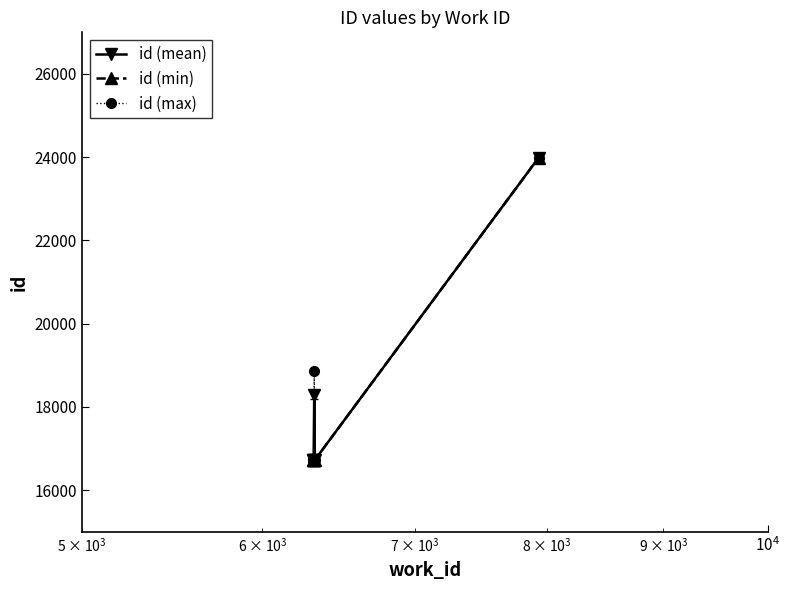

What is the minimum value shown in the chart?

16715.0